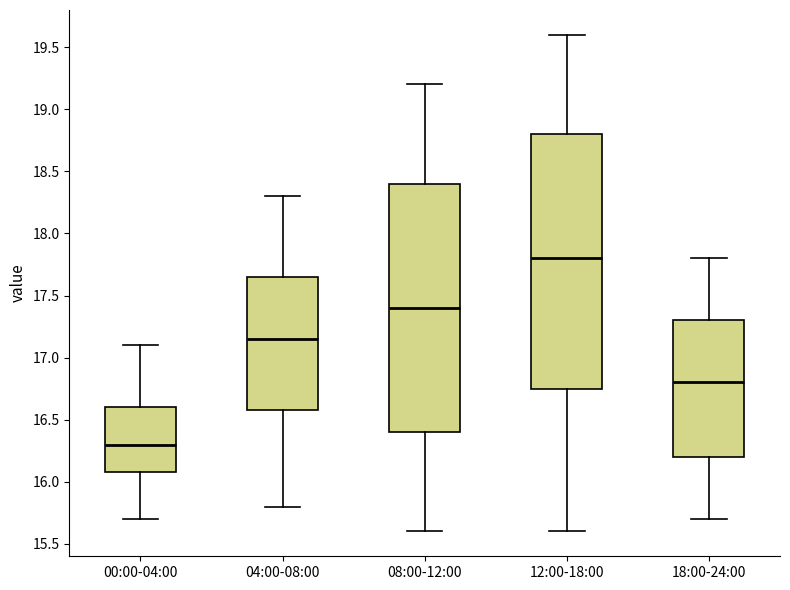

Where is the lower edge of the box for 00:00-04:00 on the y-axis? The values are not printed on the chart, so give them approximately, as read against the axis.

16.10